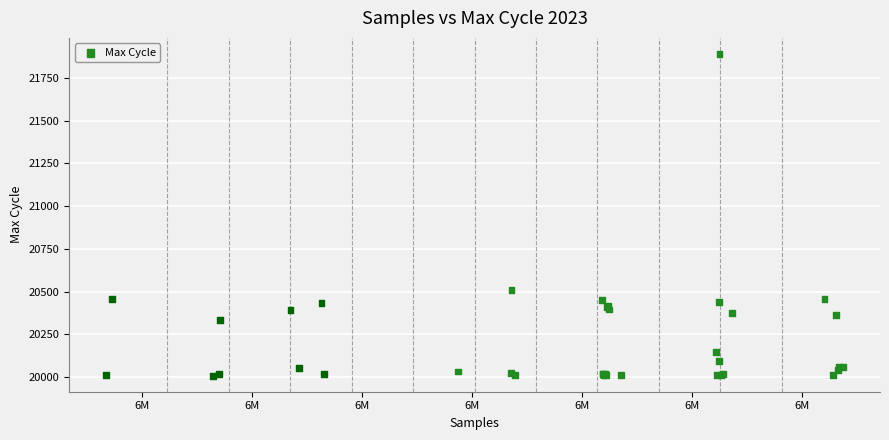

What Y value in the scatter plot is closest to 20949?

20511